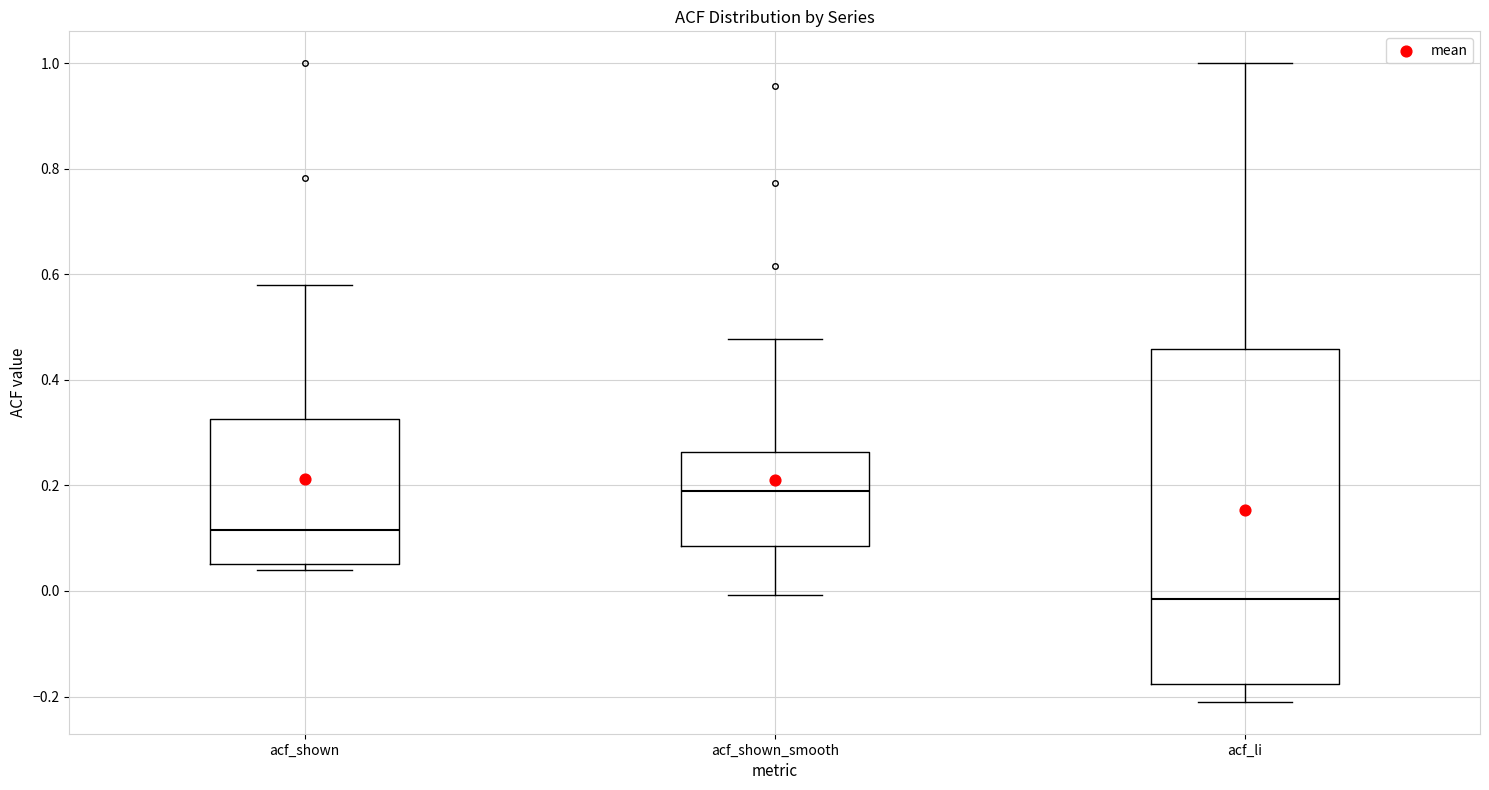

Which box has the lowest median line?

acf_li